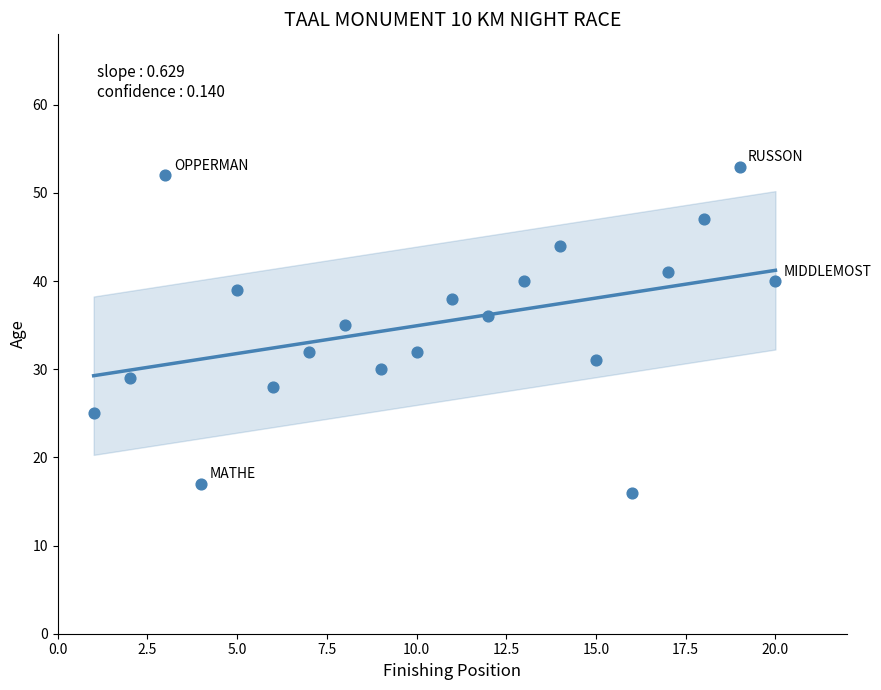

What is the range of X values (max minus min)?

19